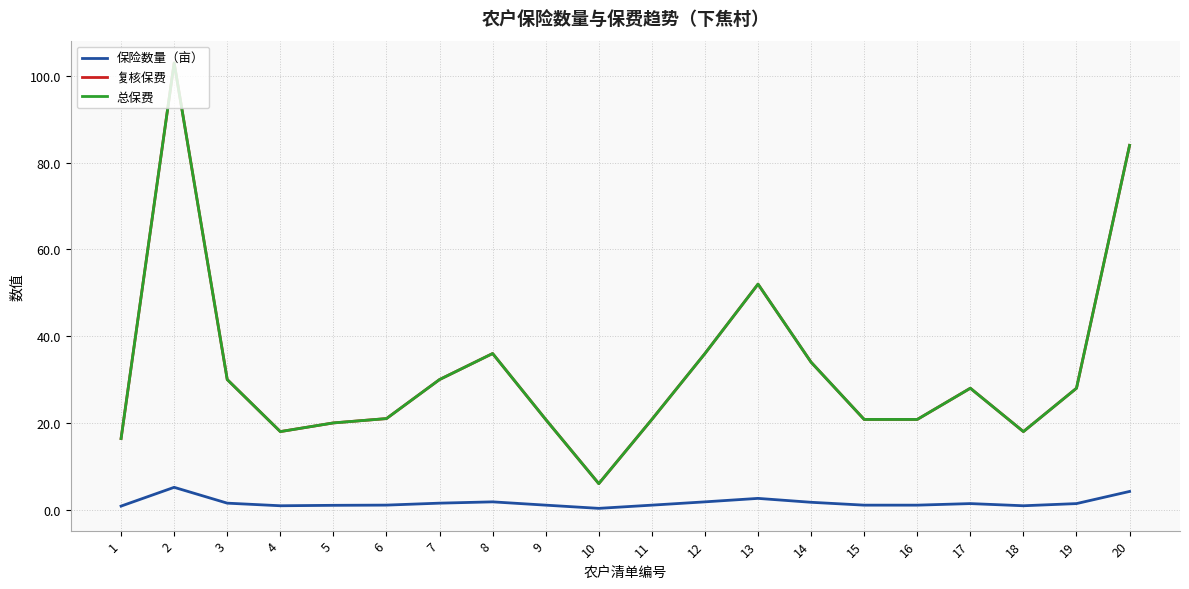

True or false: 保险数量（亩） and 总保费 intersect in this chart.

False